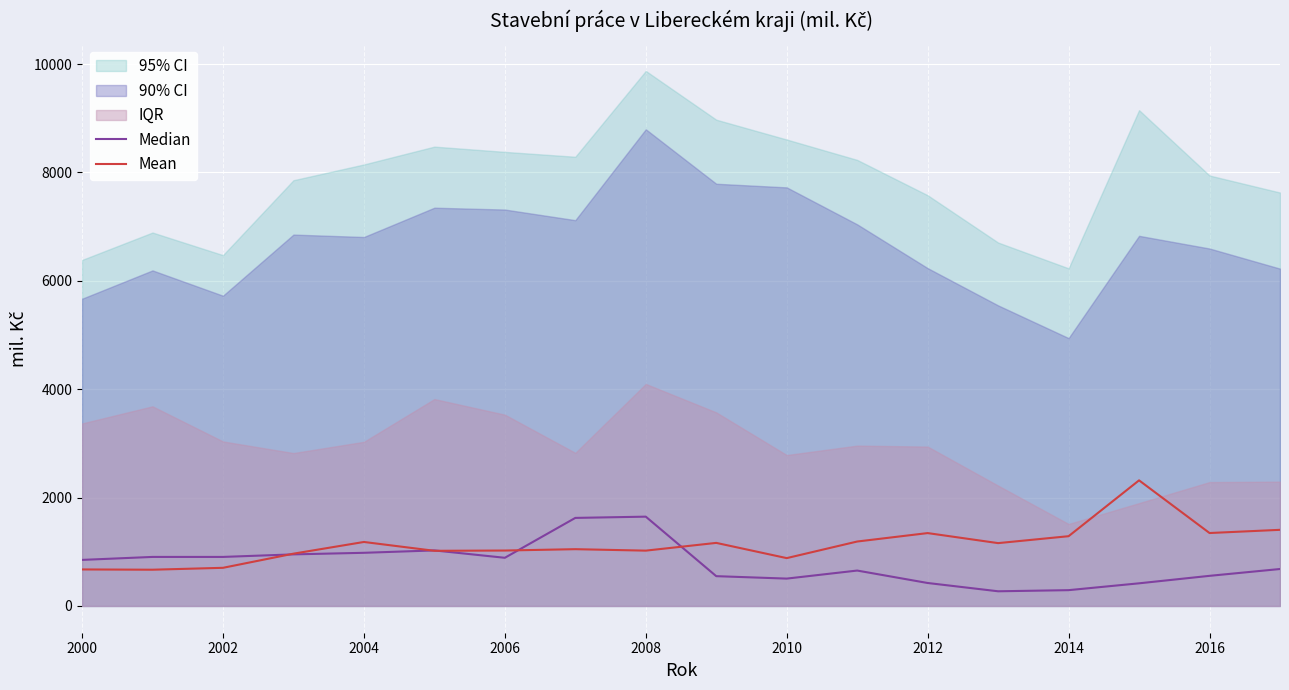

What is the highest value of the Mean series?

2318.0